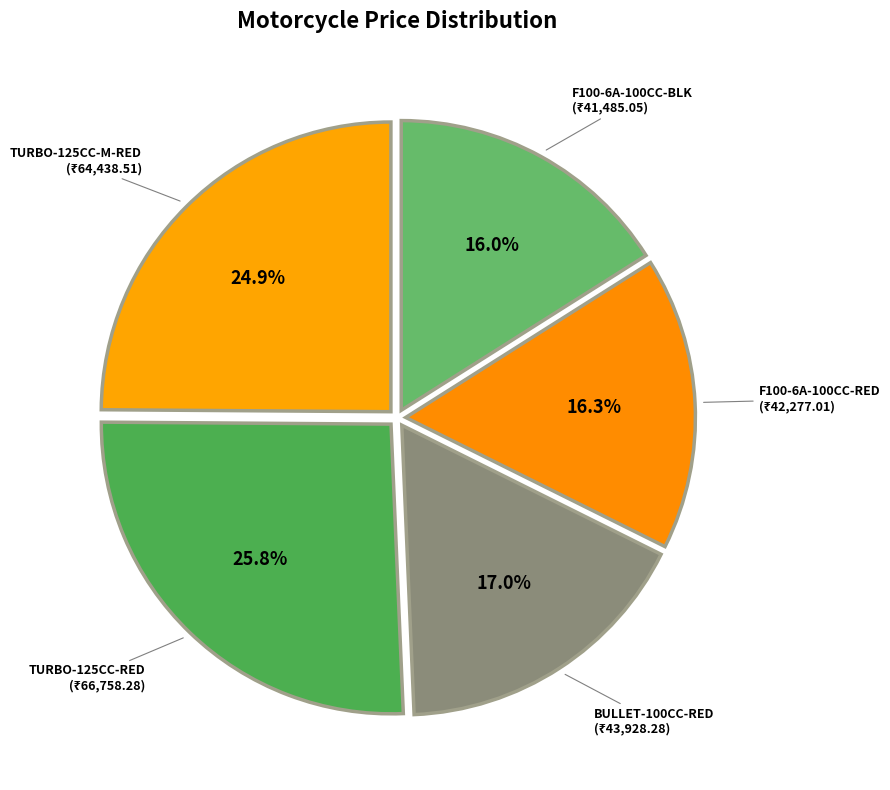

How many slices are in this pie chart?

5